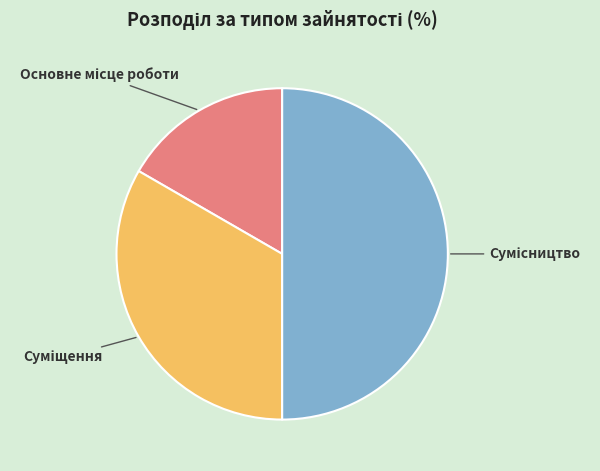

Does Сумісництво account for over 50% of the chart?

No